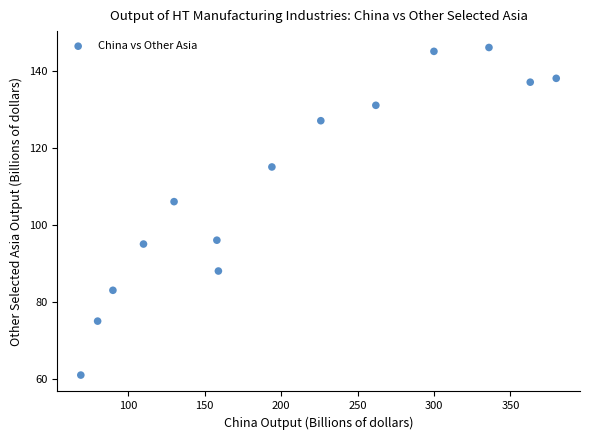

What is the range of Y values (max minus min)?

85